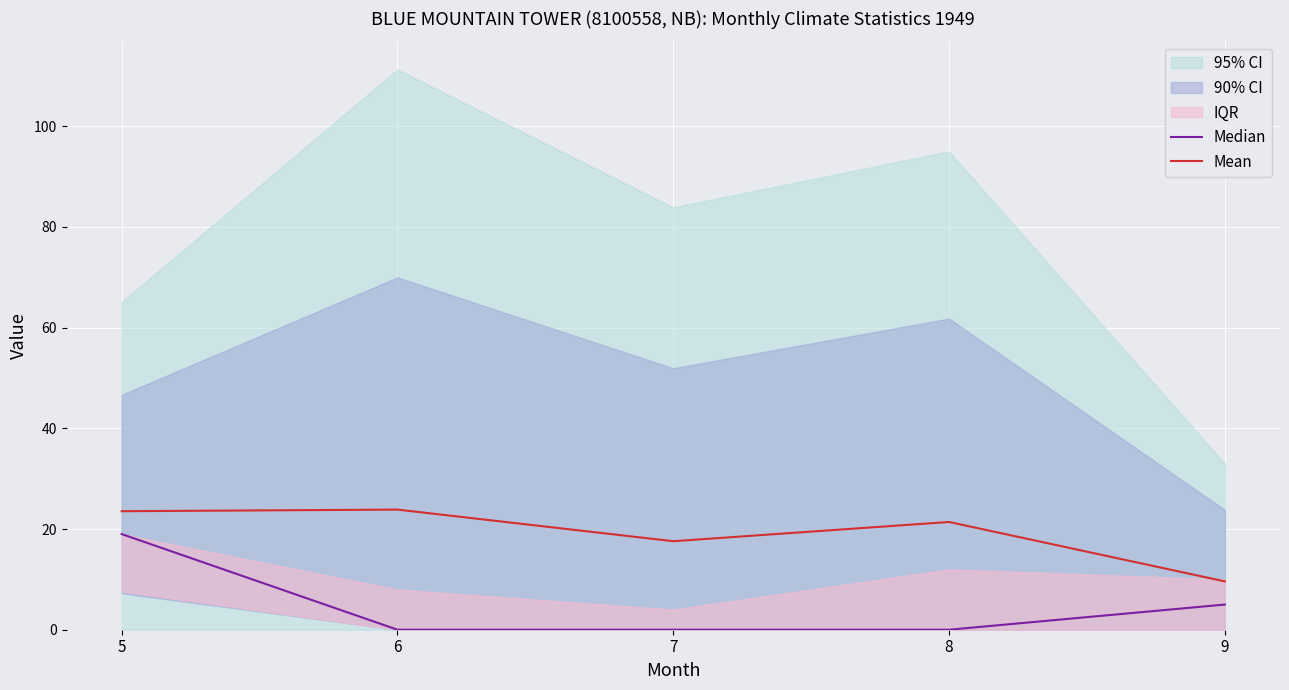

Read the Median value at 5.

19.0